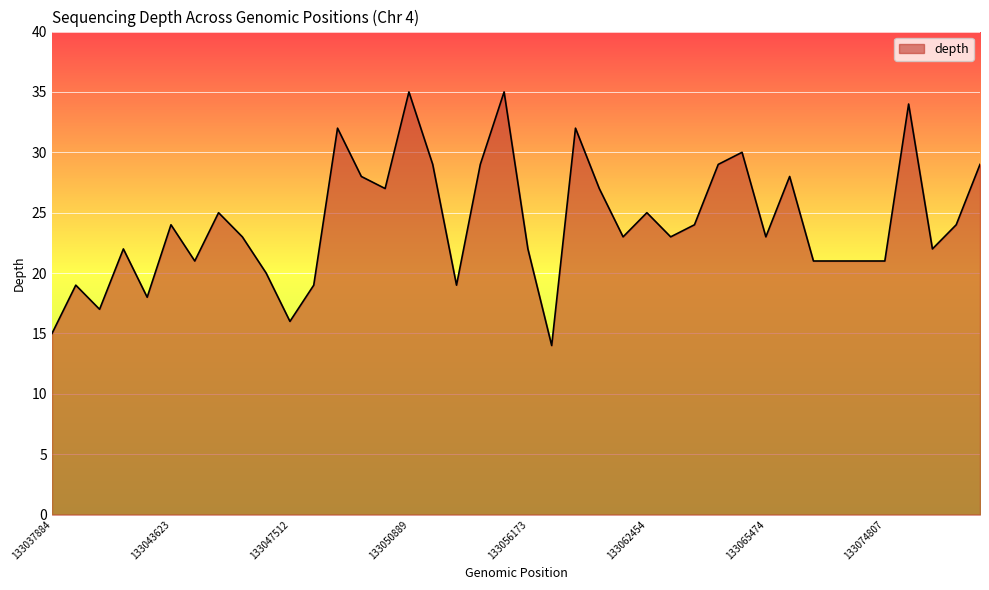

What is the maximum value shown in the chart?

35